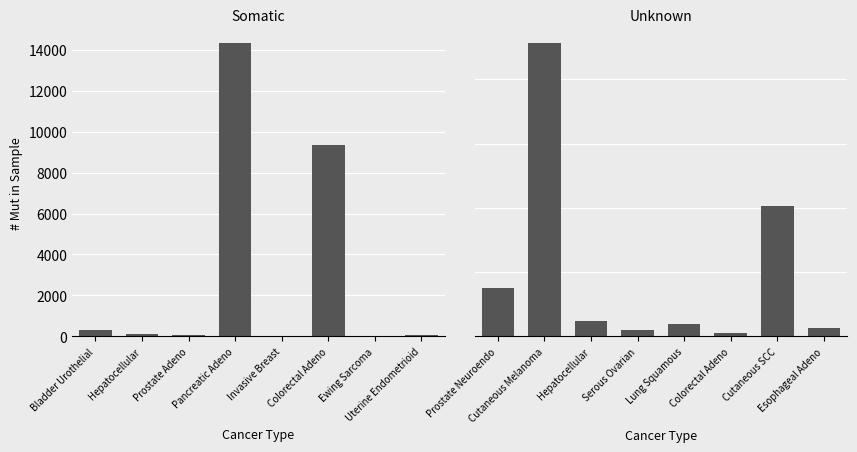

At which category does the chart reach its minimum across all series?

Invasive Breast